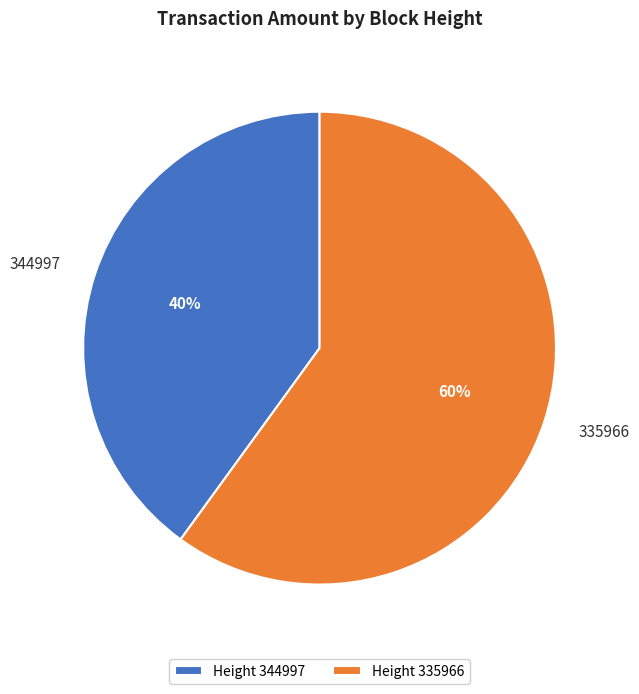

What percentage is the 344997 slice, to the nearest percent?

40%